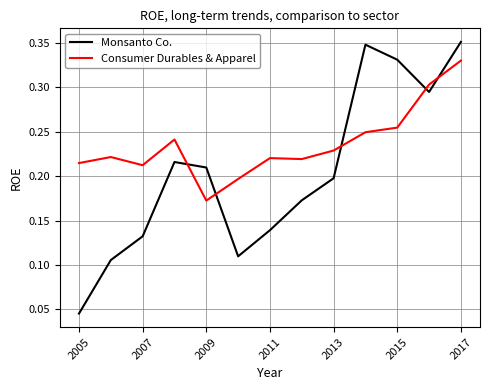

What is the sum of all Monsanto Co. values?

2.7